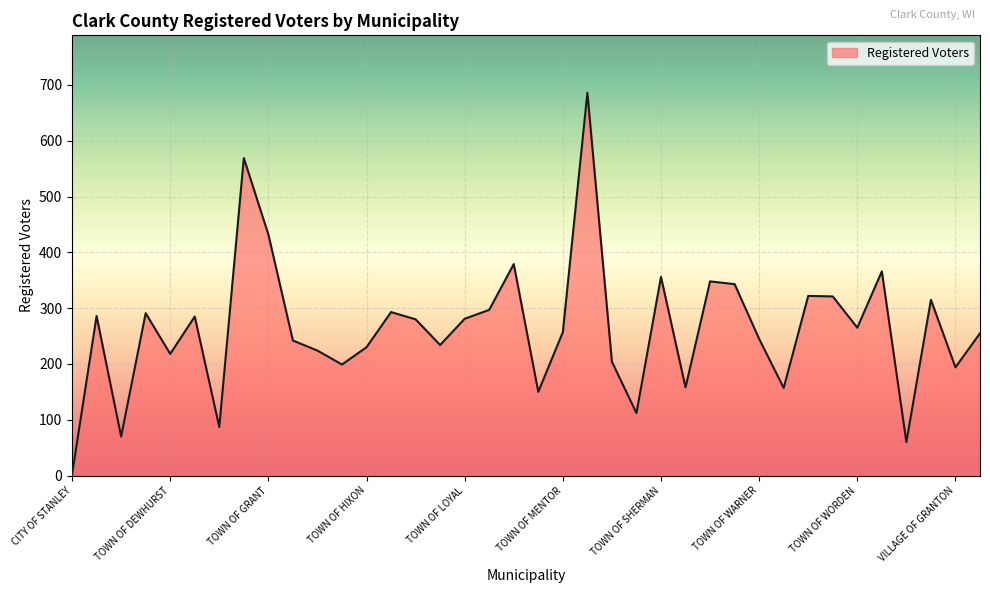

How many values are below 265?

19